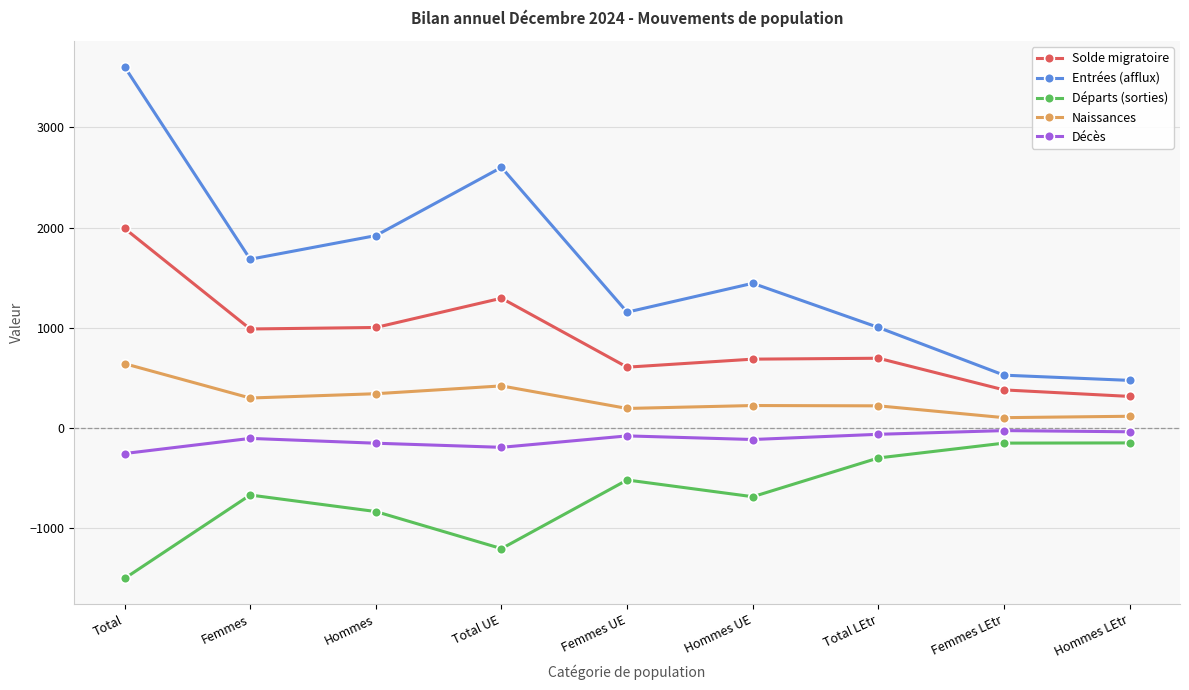

What position from the left is Total?

1